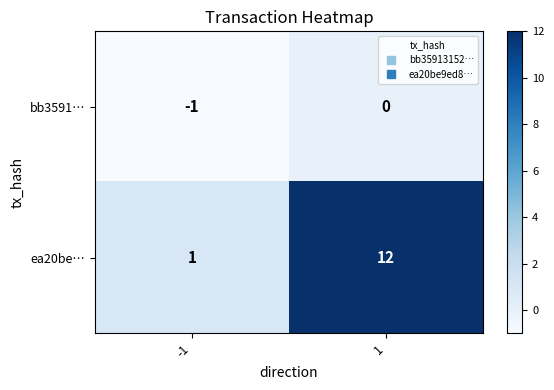

List the series in order of their overall mean, highest first.

ea20be…, bb3591…